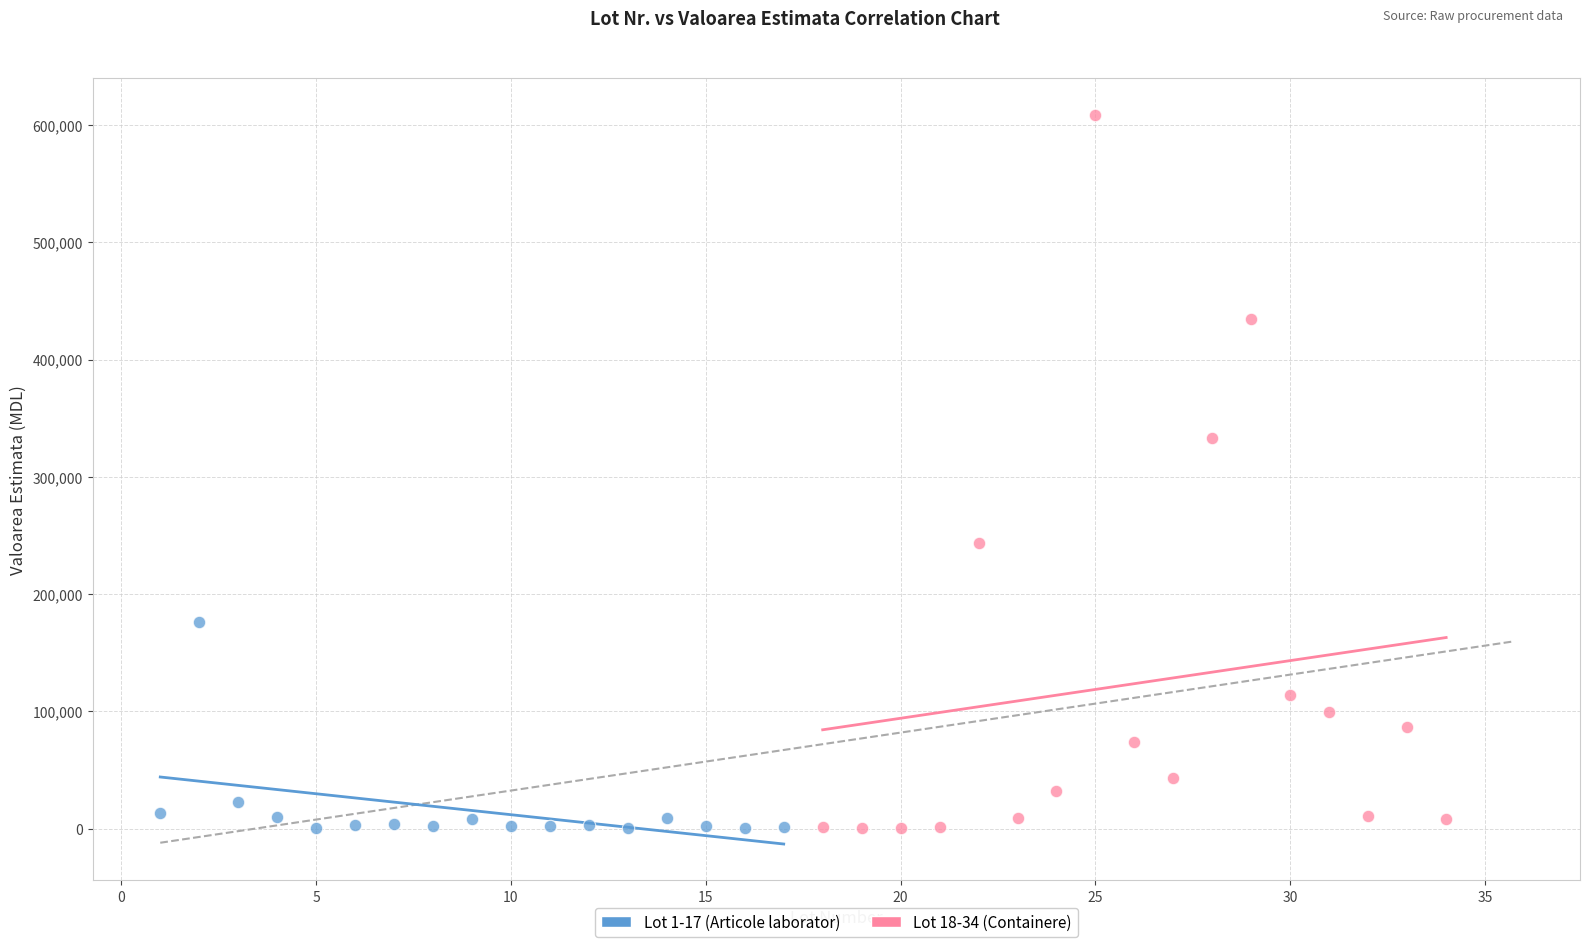

Which series reaches the maximum Y coordinate?

Lot 18-34 (Containere)